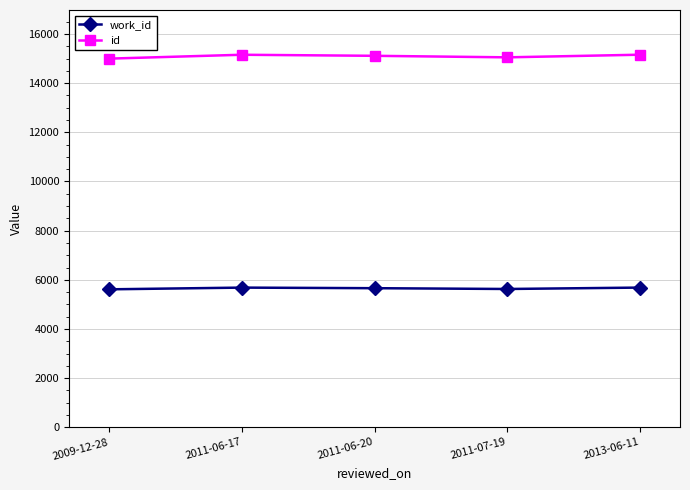

Which series has the largest total across all categories?

id